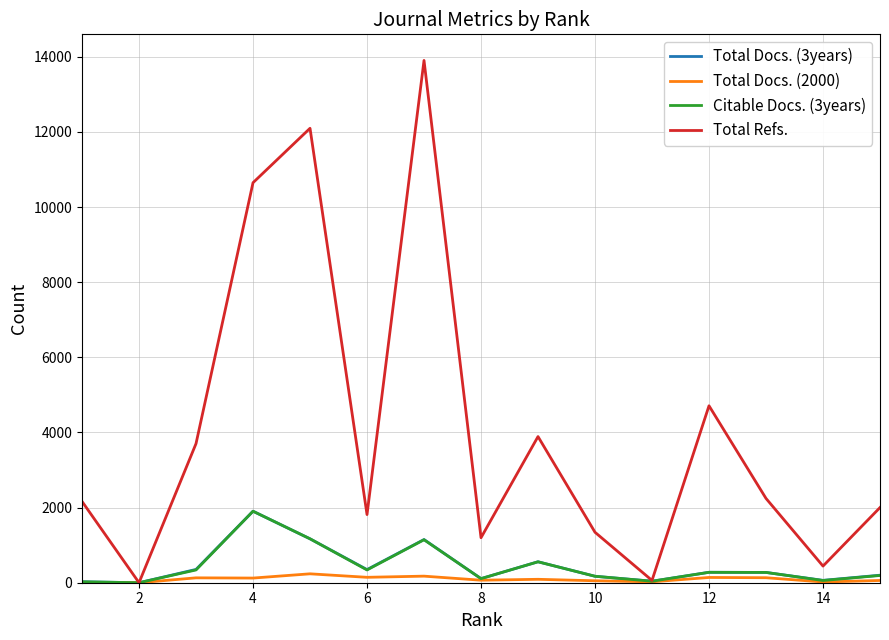

What is the highest value of the Total Refs. series?

13902